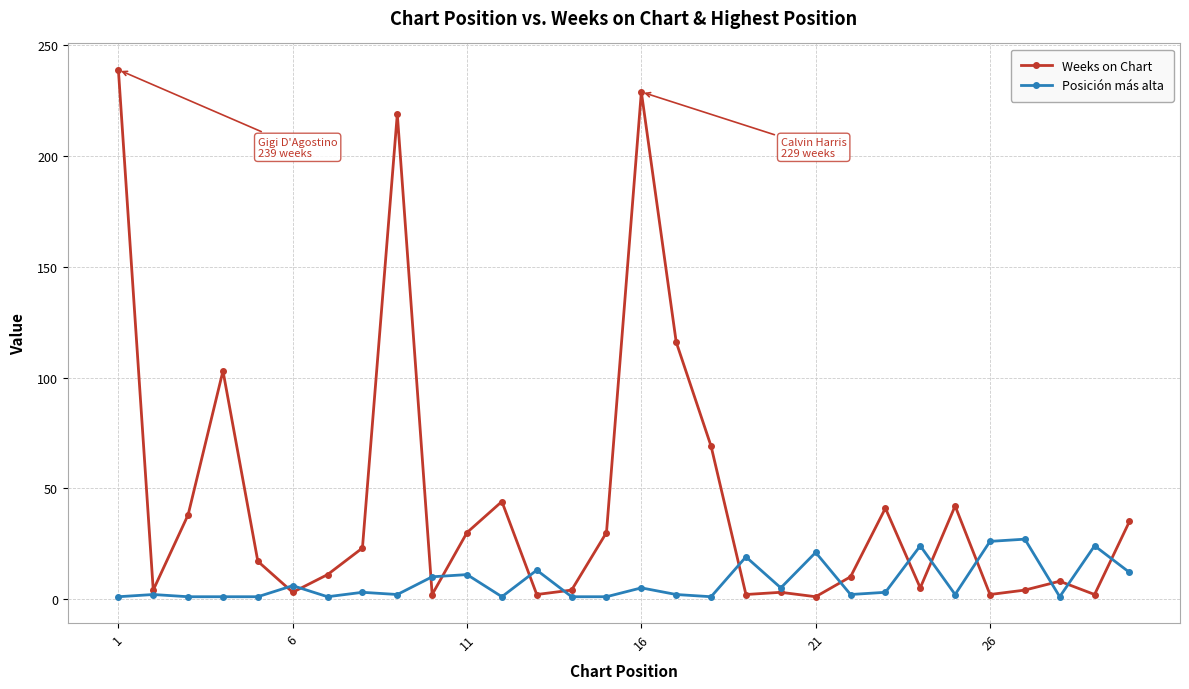

What is the maximum value for Posición más alta?

27